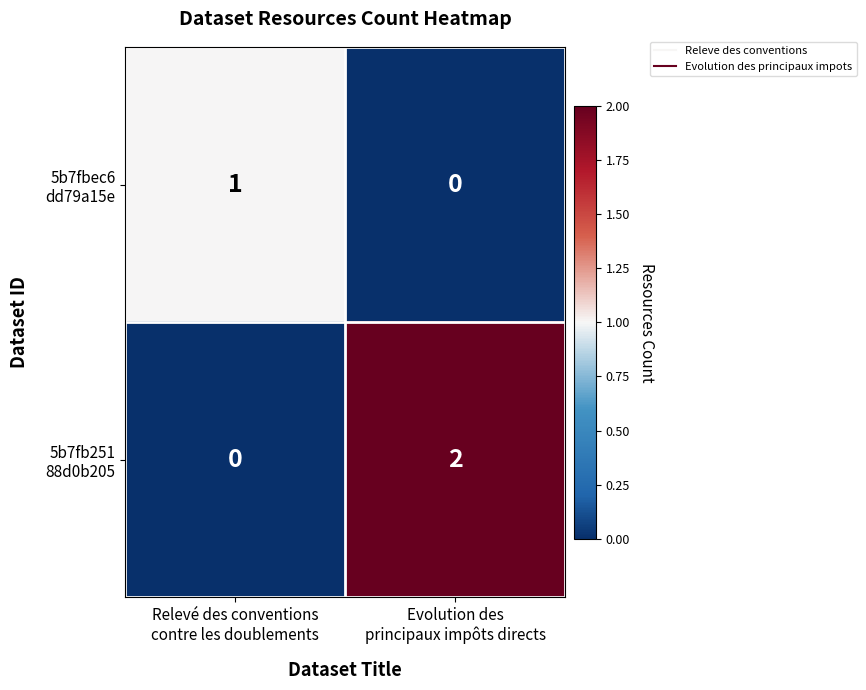

How many series are shown in this chart?

2